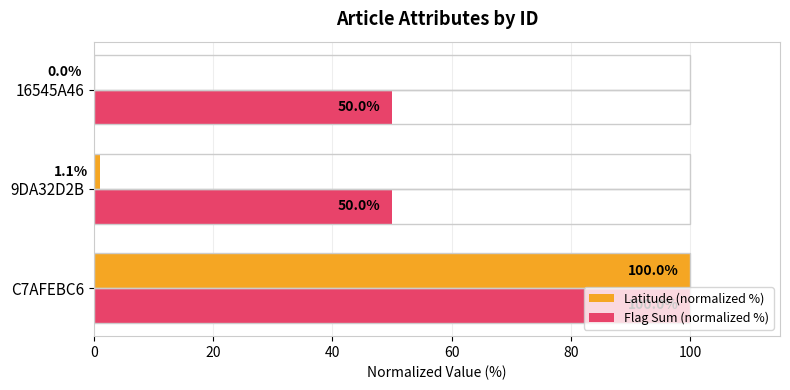

At which label does Flag Sum (normalized %) reach its peak?

C7AFEBC6